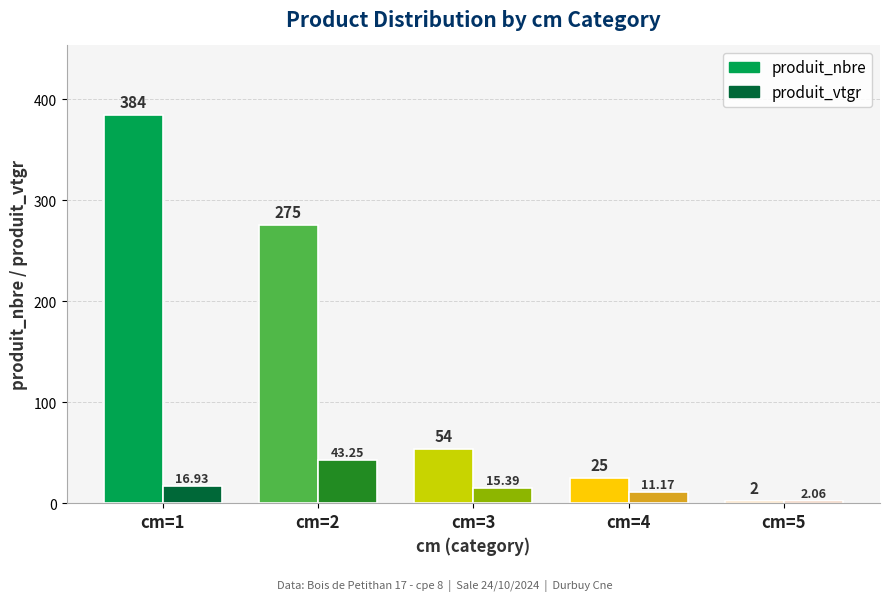

What are all the series names shown in the legend?

produit_nbre, produit_vtgr